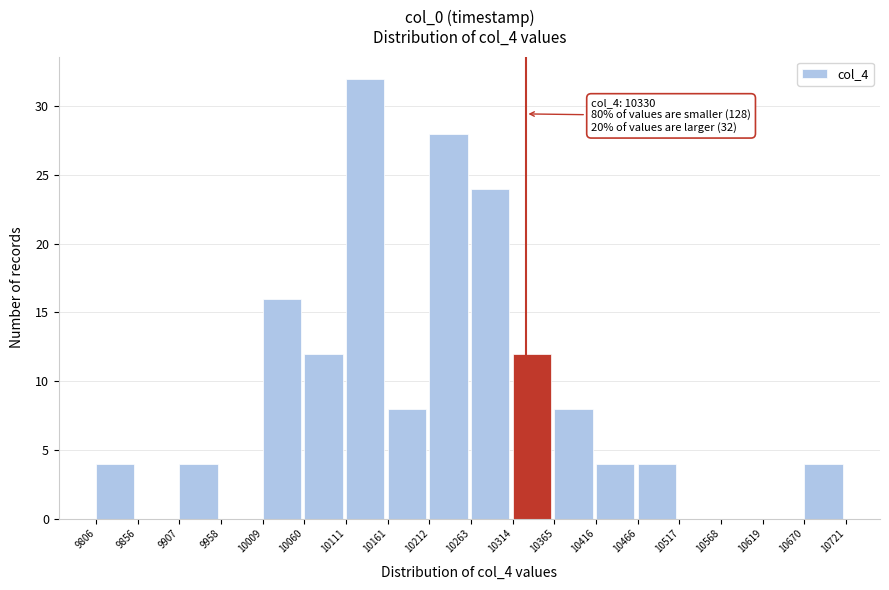

Which range on the x-axis has the tallest bar?

10111 to 10161